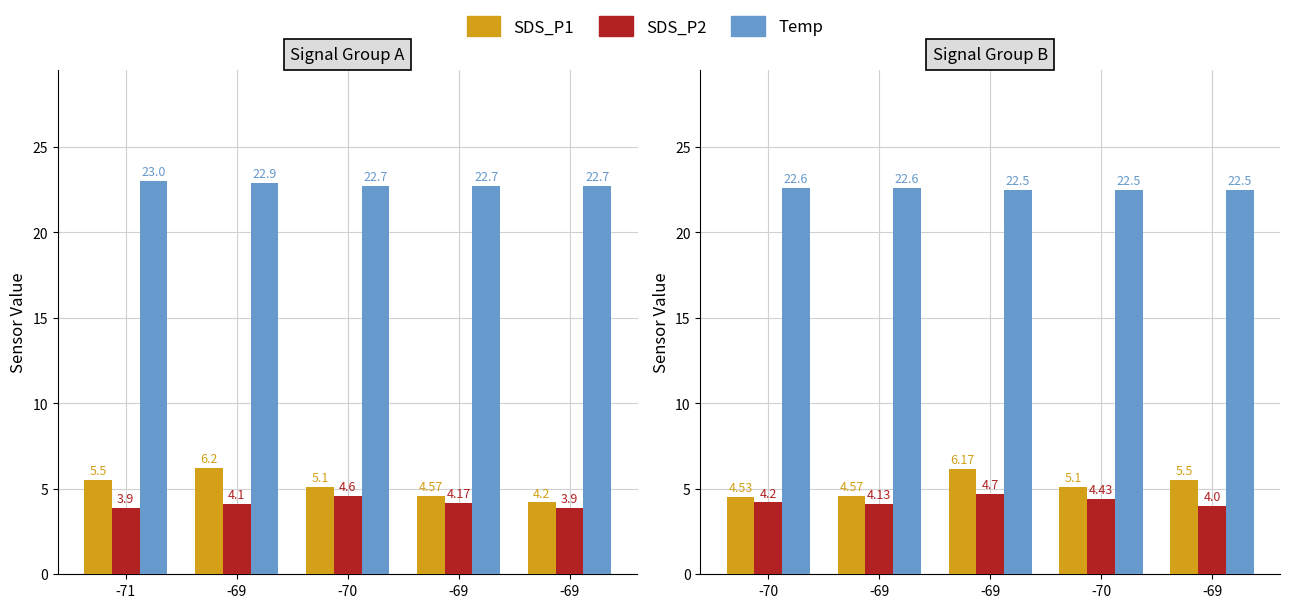

The SDS_P1 series shows 8.1 at -69. True or false?

False